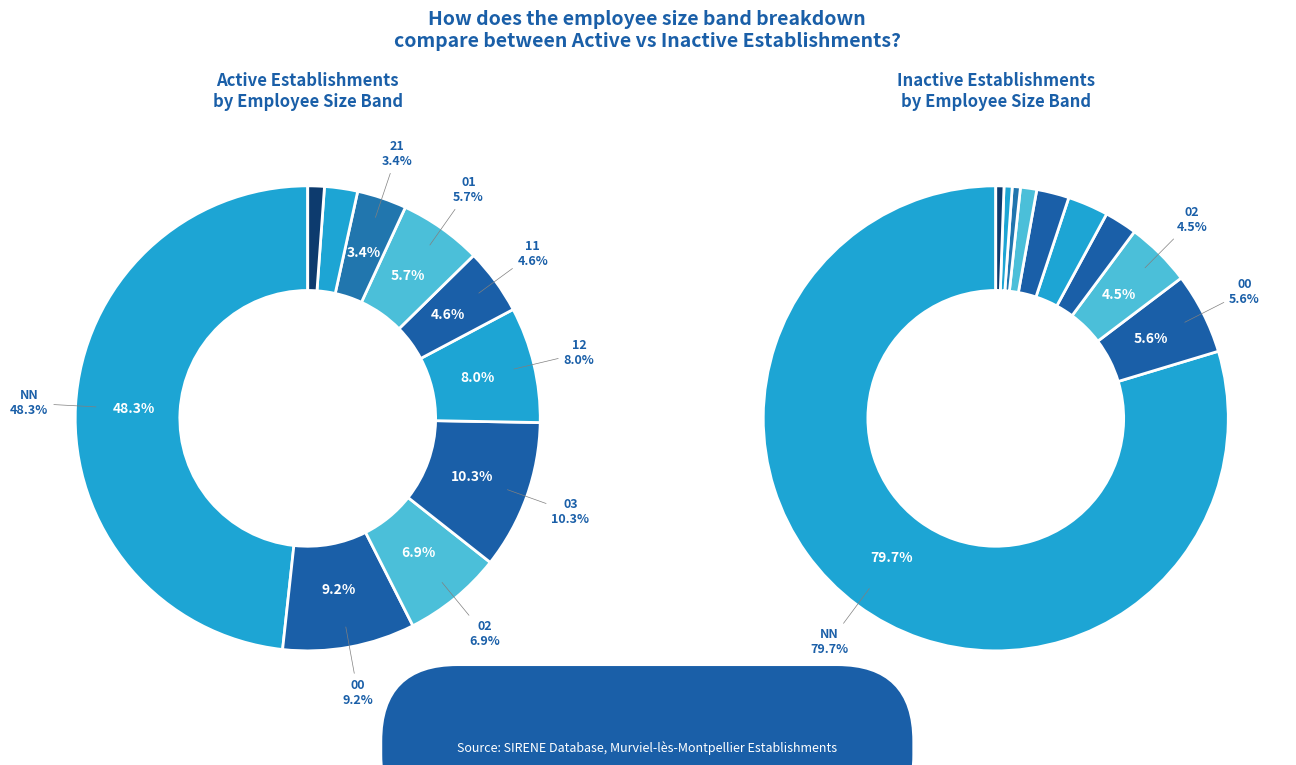

Which category has the smallest portion of the pie?

31